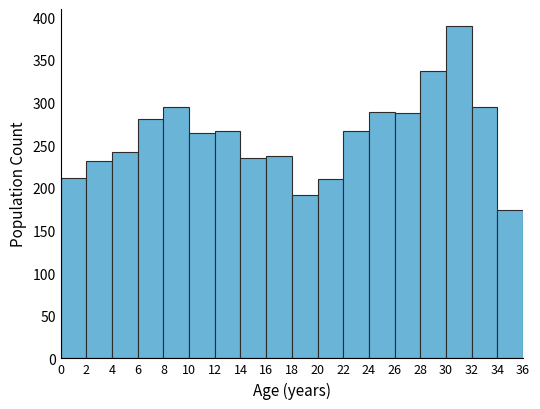

Reading left to right, list every bar in this chart as the range it spans on the x-axis followed by its height. The values are not printed on the chart, so give them approximately, as read against the axis.

0 to 2: 210
2 to 4: 230
4 to 6: 240
6 to 8: 280
8 to 10: 295
10 to 12: 265
12 to 14: 265
14 to 16: 235
16 to 18: 235
18 to 20: 190
20 to 22: 210
22 to 24: 265
24 to 26: 290
26 to 28: 290
28 to 30: 335
30 to 32: 390
32 to 34: 295
34 to 36: 175